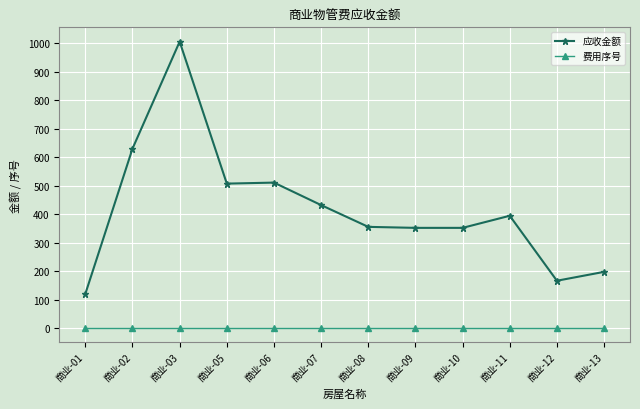

Does the chart have visible grid lines?

Yes